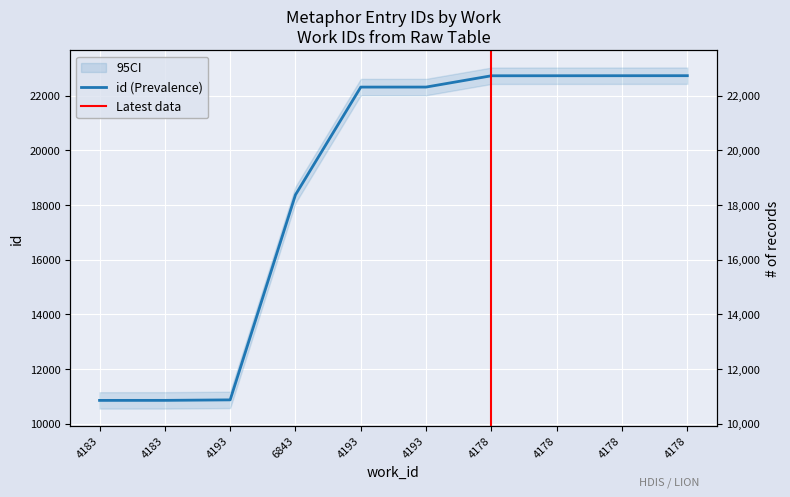

True or false: the data has more than 2 interior local peaks.

False